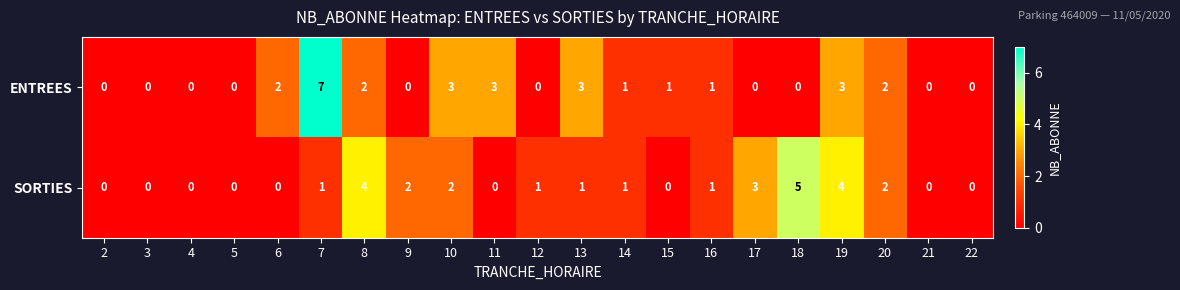

Rank the series by their average value, from highest to lowest.

ENTREES, SORTIES